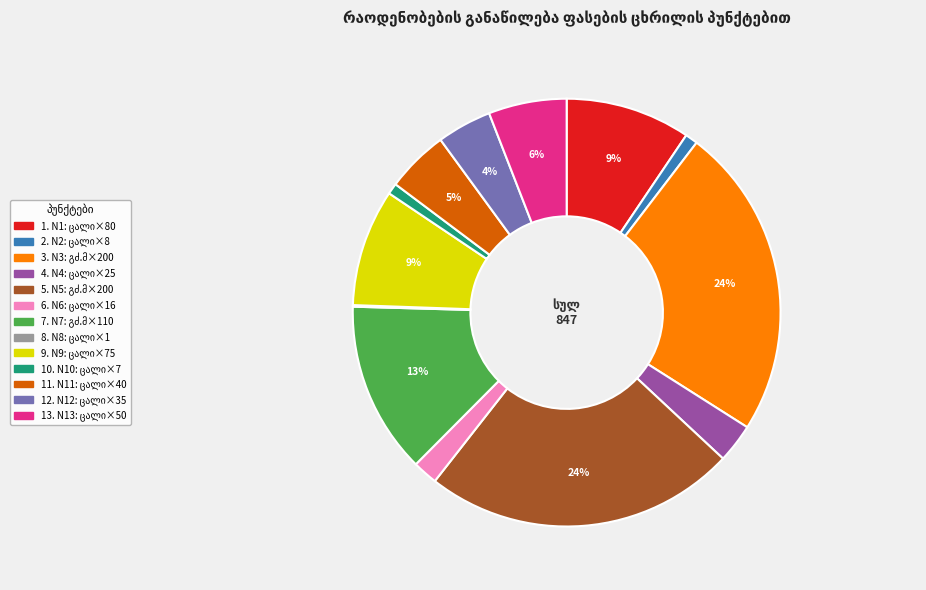

Does any single category account for the majority?

No